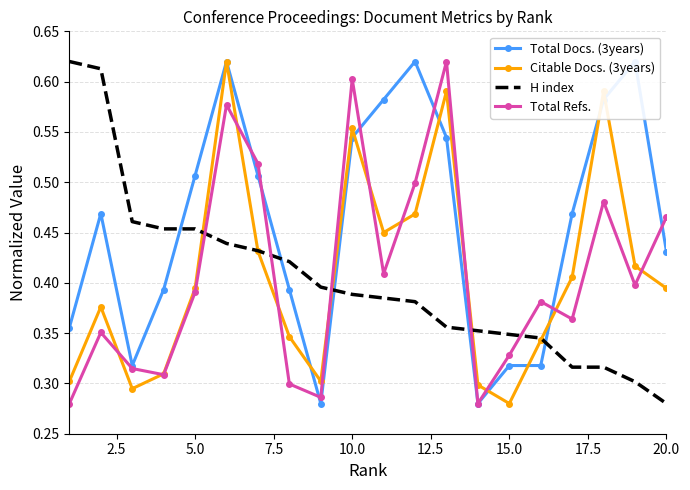

After their last crossing, which series has the higher values: Total Refs. or H index?

Total Refs.